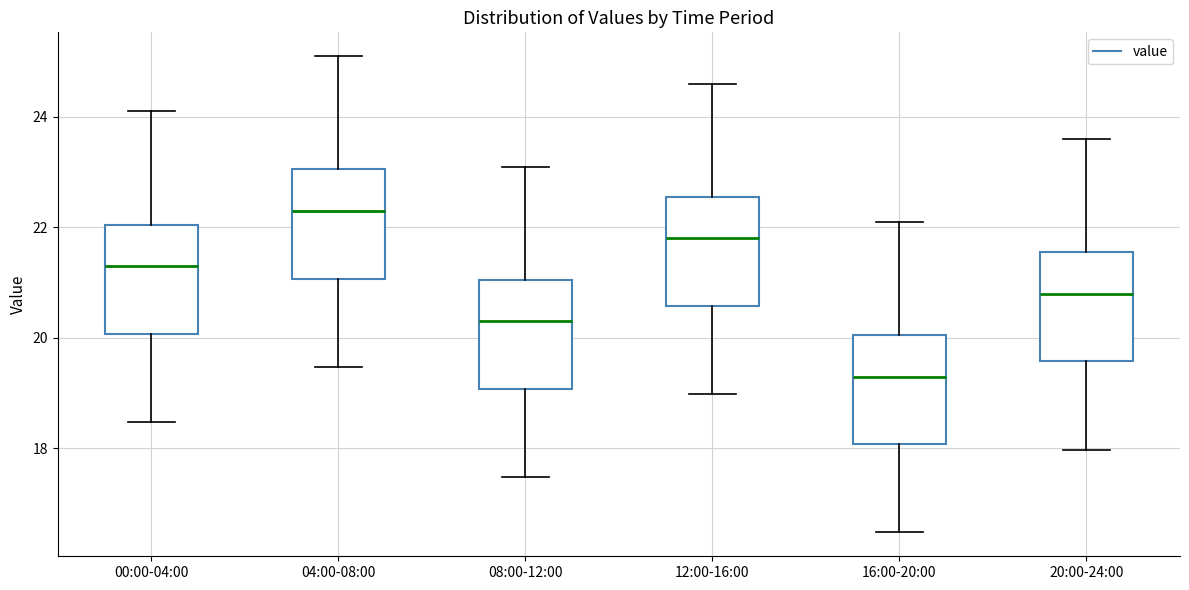

Which box has the highest median line?

04:00-08:00